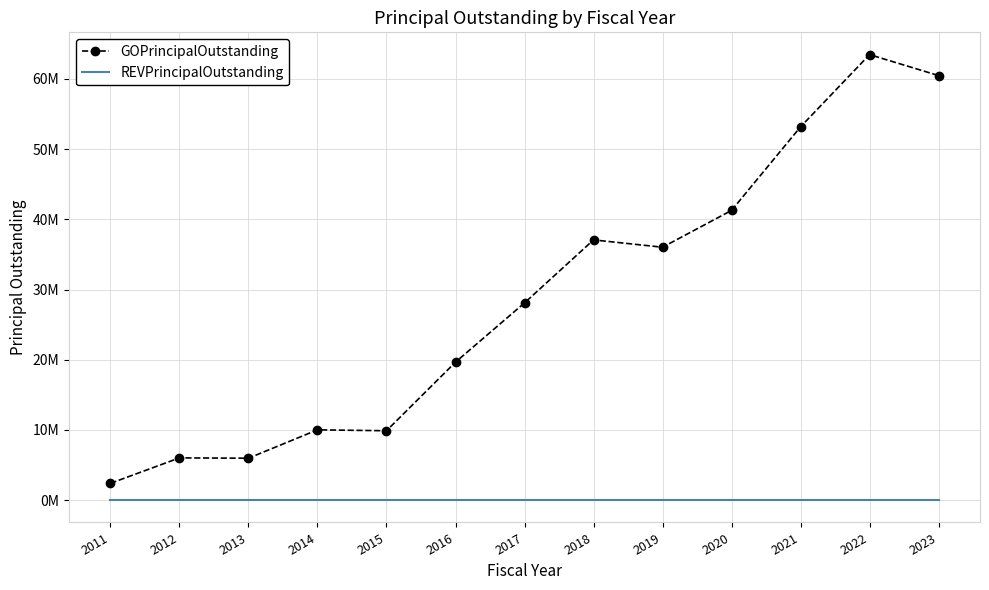

What is the lowest value of the GOPrincipalOutstanding series?

2400000